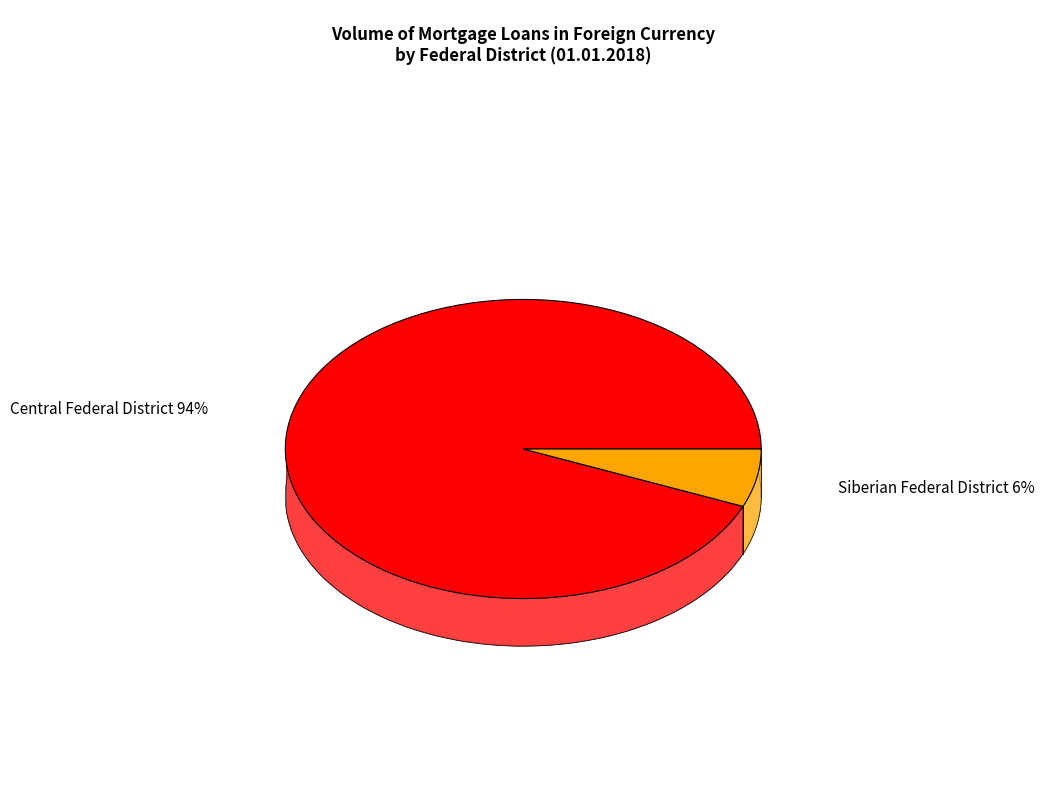

Is it true that Central Federal District is 94% of the pie?

True